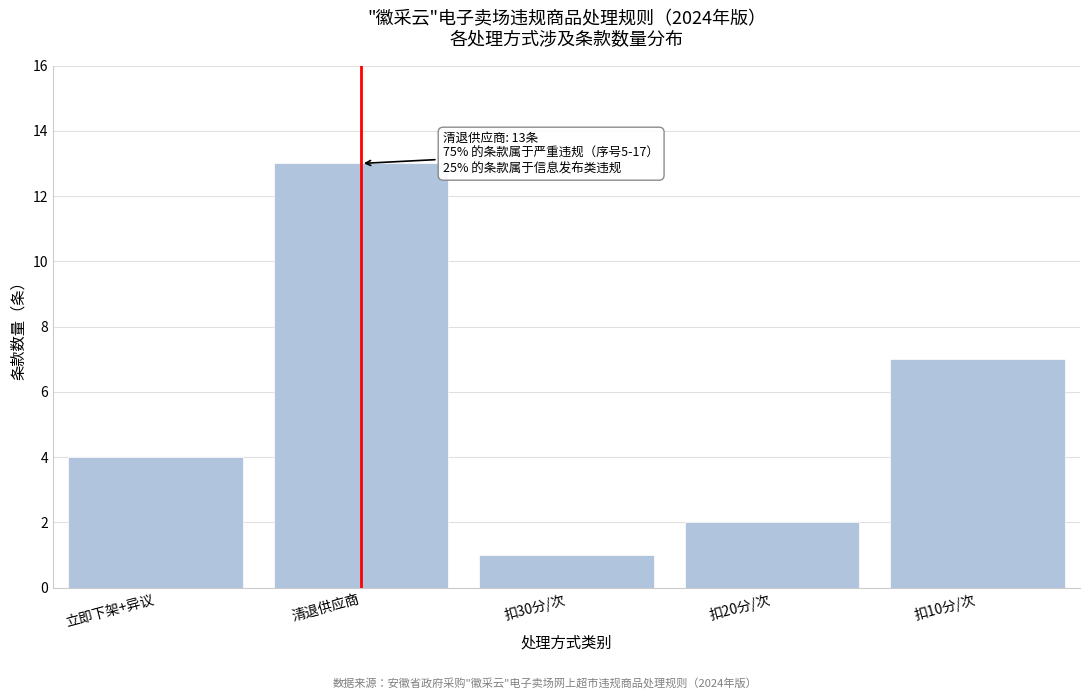

Reading left to right, extract all data points from this chart.

4	13	1	2	7